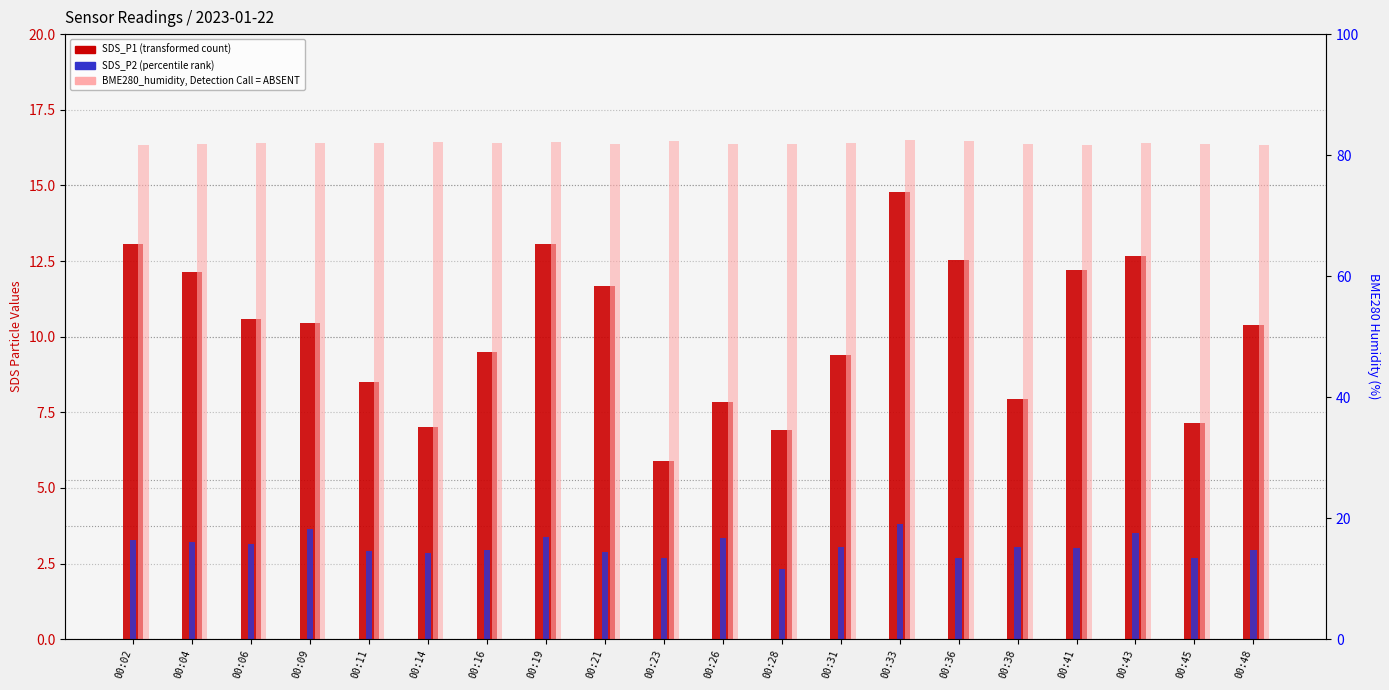

What is the value of the BME280_humidity bar at the 10th from the left?

82.3